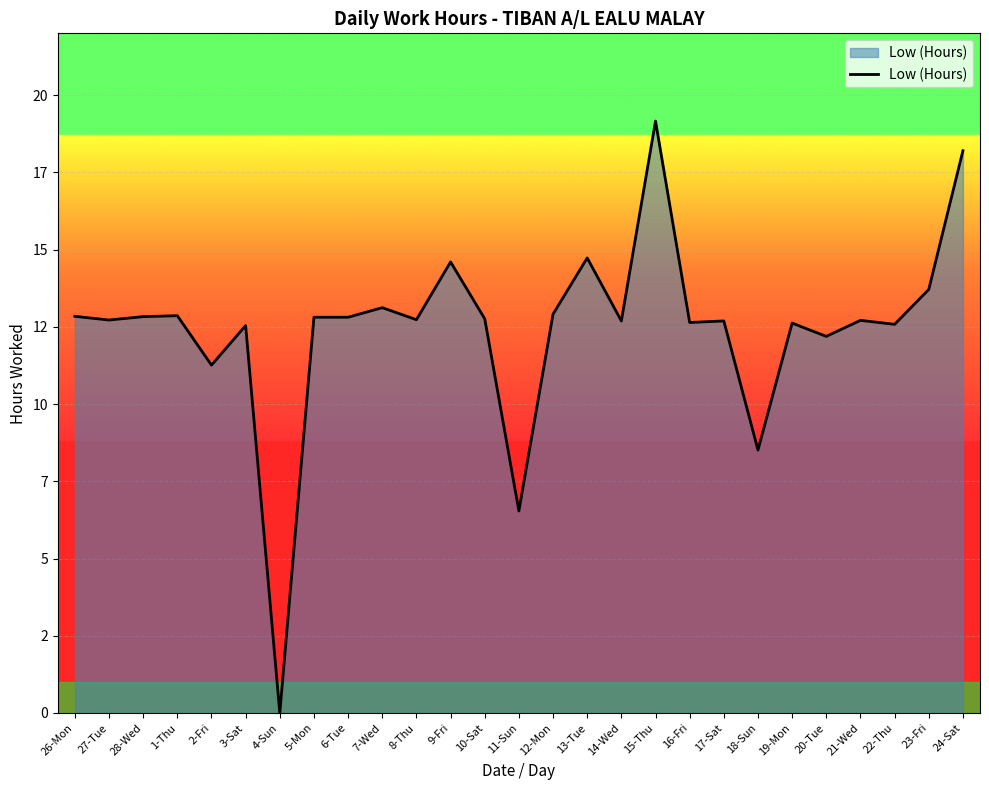

Does the chart display data point markers on the line(s)?

No